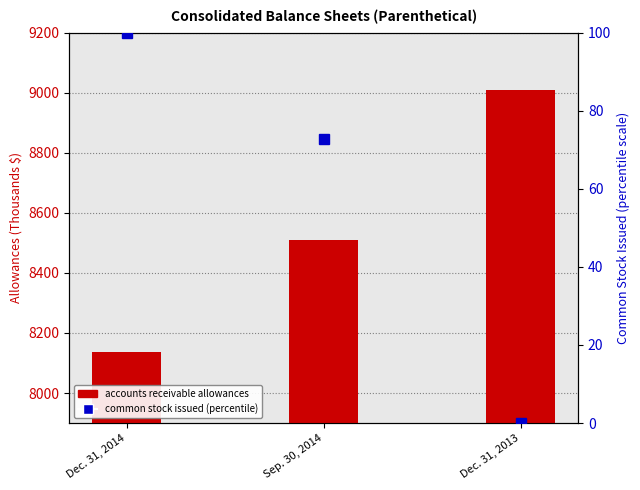

What is the label of the 3rd bar from the right?

Dec. 31, 2014